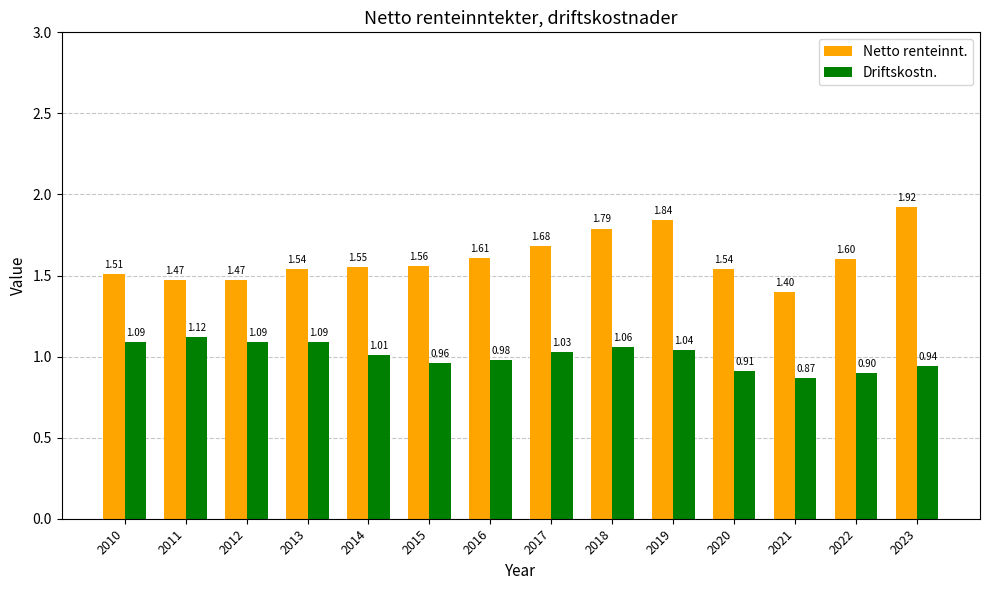

Rank the series by their maximum value, from highest to lowest.

Netto renteinnt., Driftskostn.